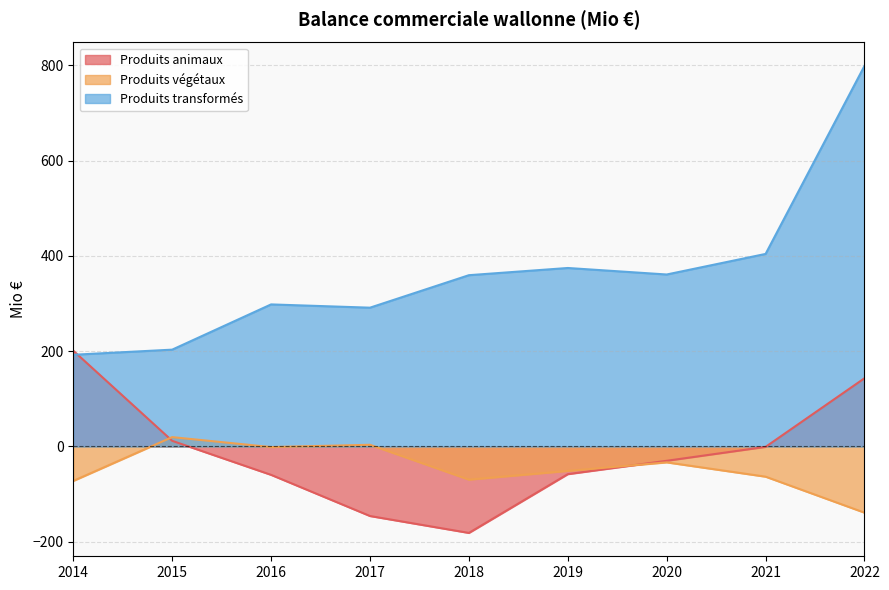

What is the average value of the Produits transformés series?

364.8